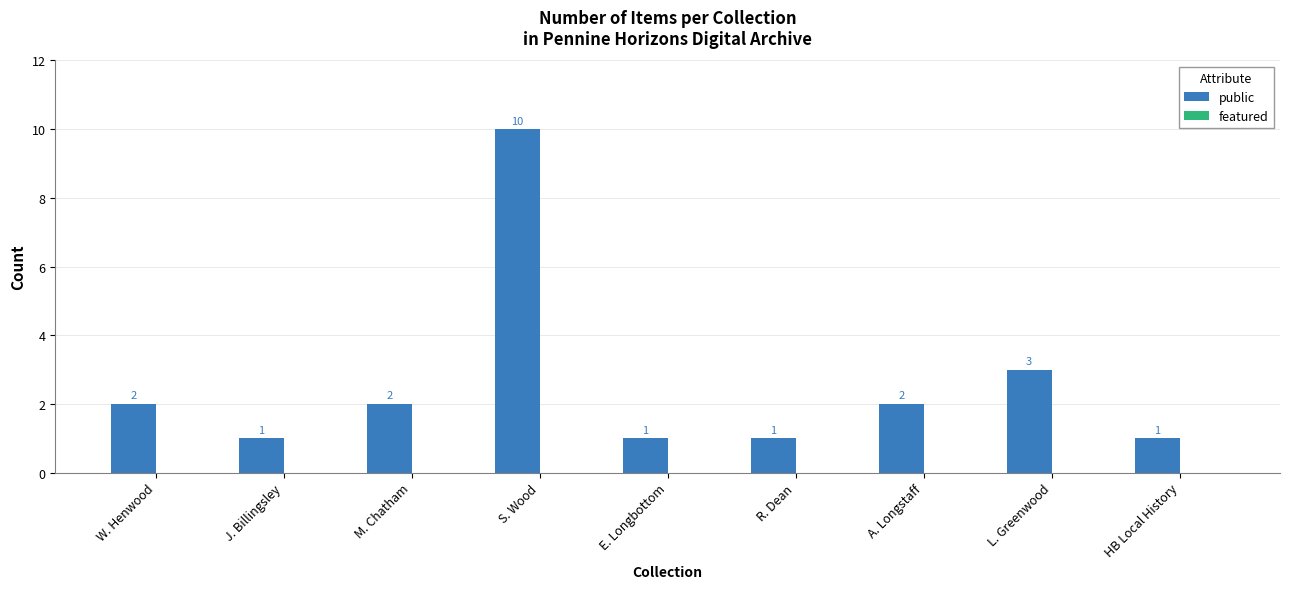

What position from the left is S. Wood?

4